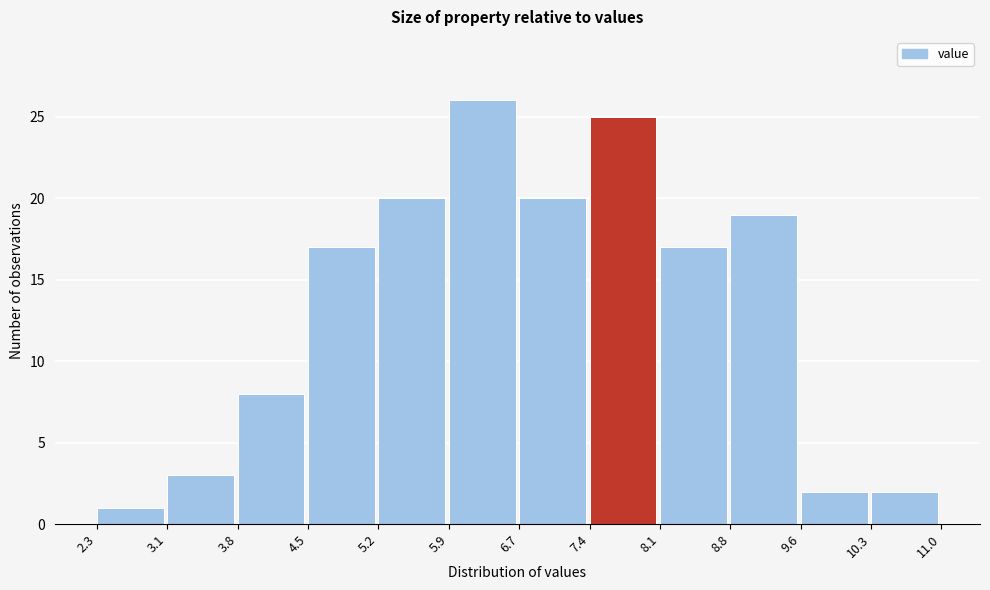

How tall is the bar that spans 10.3 to 11.0 on the x-axis? The values are not printed on the chart, so give them approximately, as read against the axis.

2